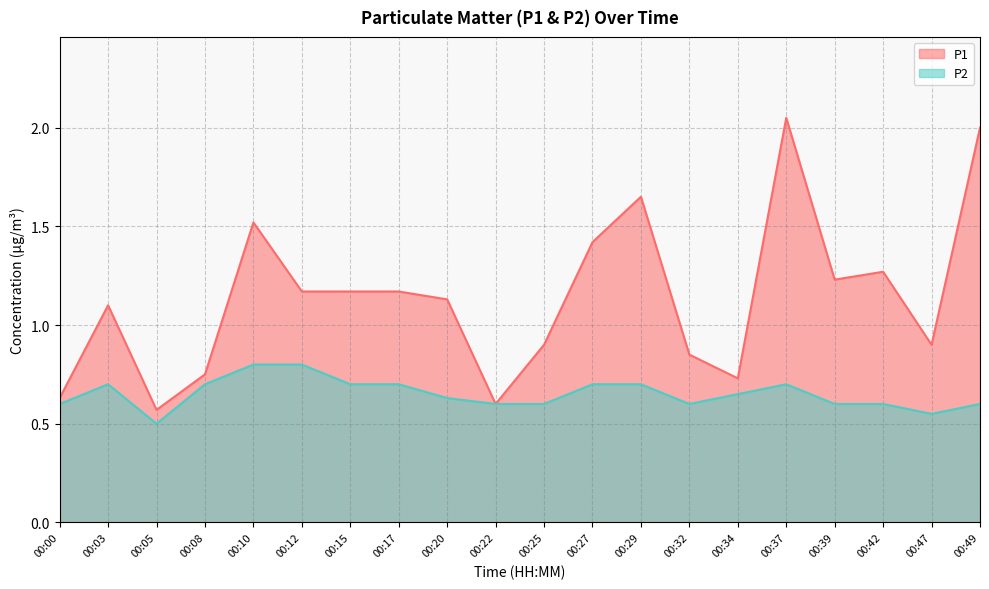

What is the value of the P1 point at the 1st from the left?

0.6